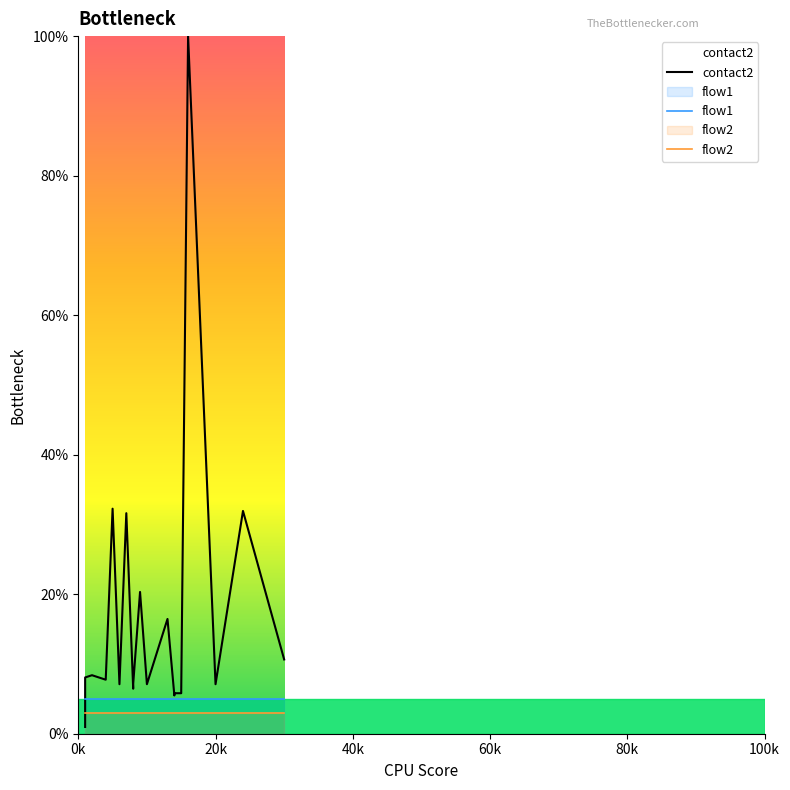

What is the difference between the highest and lowest values at 100k?

4.1